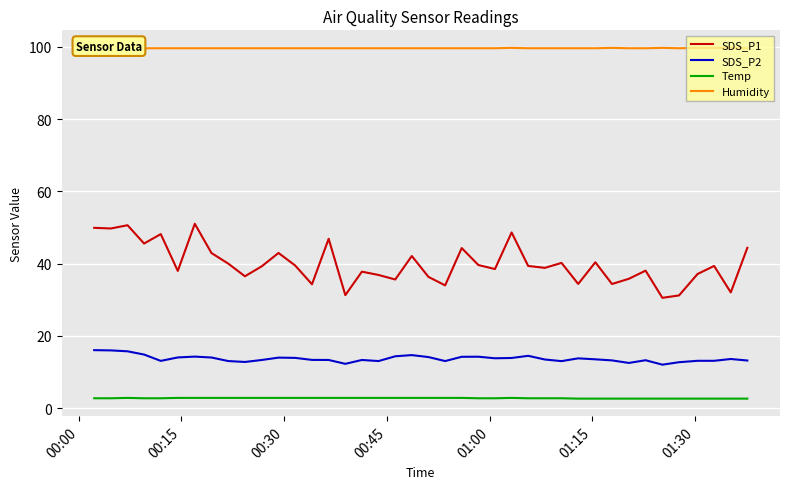

True or false: Temp and SDS_P1 intersect in this chart.

False